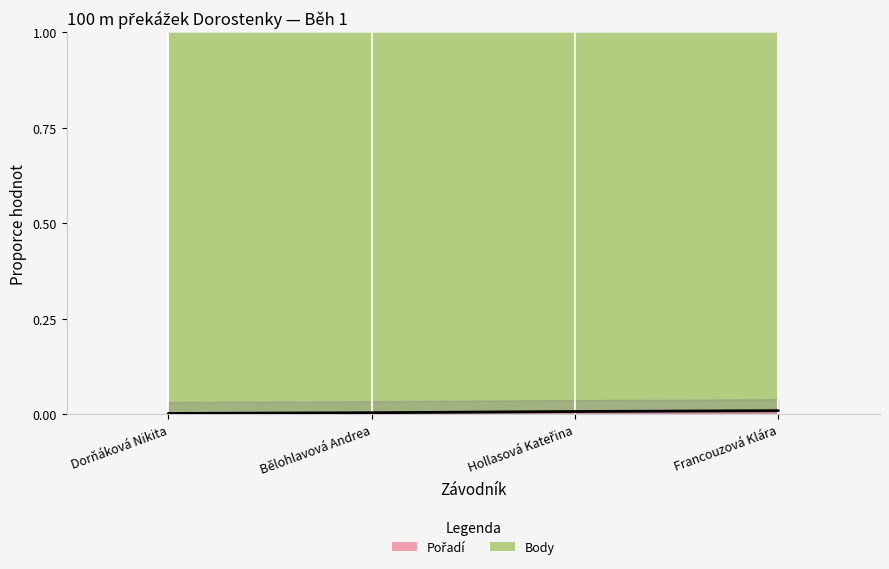

Rank the categories by value from highest to lowest.

Francouzová Klára, Hollasová Kateřina, Bělohlavová Andrea, Dorňáková Nikita